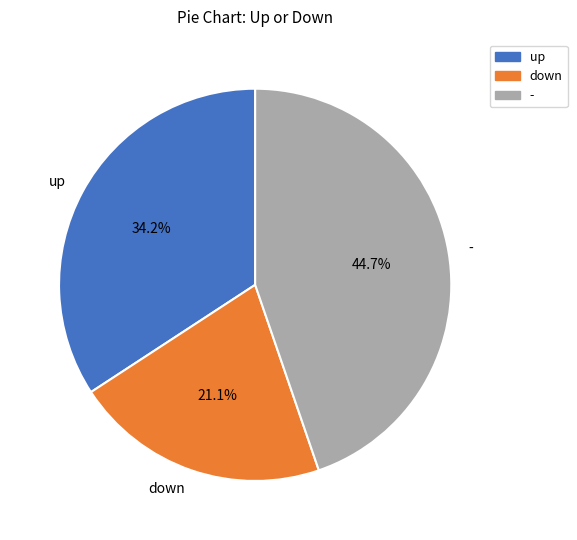

What percentage is NOT represented by up?

65.8%